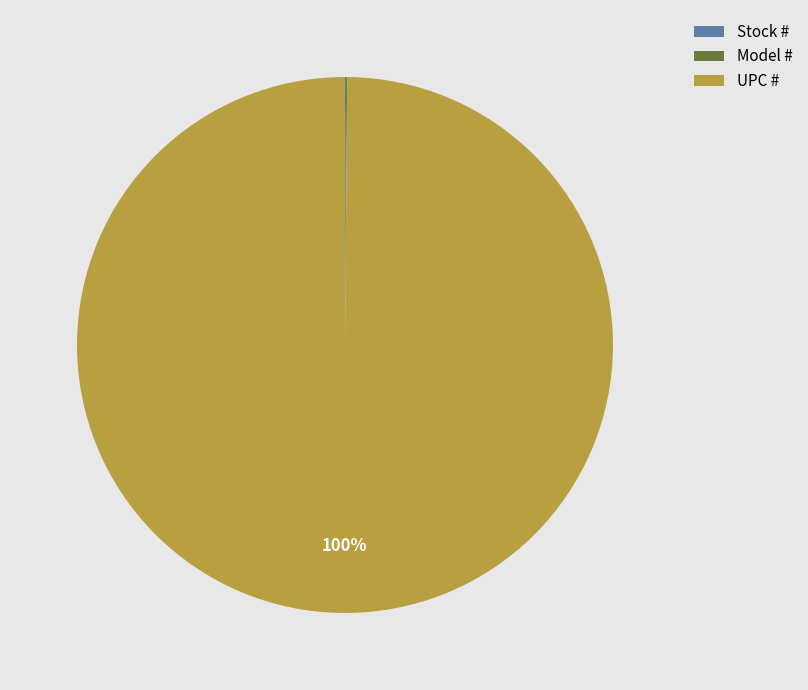

Is there a majority slice in this chart?

Yes